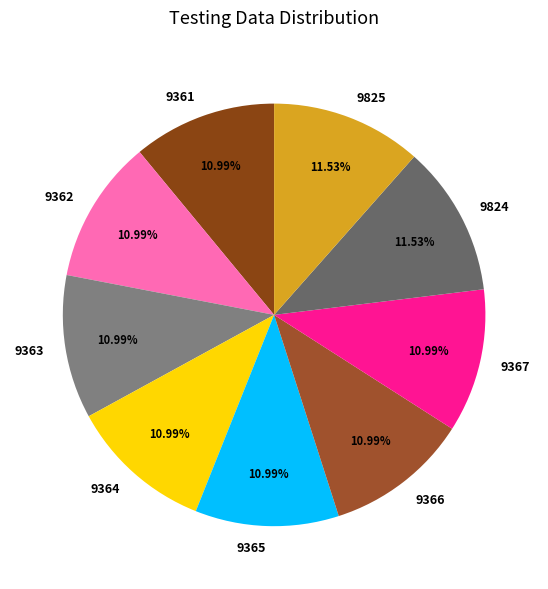

Is there any slice that represents more than half of the pie?

No